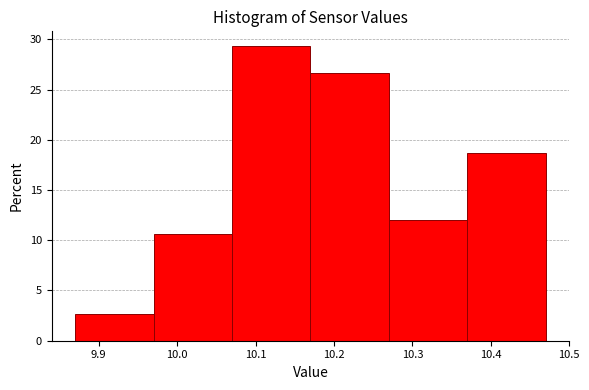

Over which range of the x-axis is the bar tallest?

10.07 to 10.17